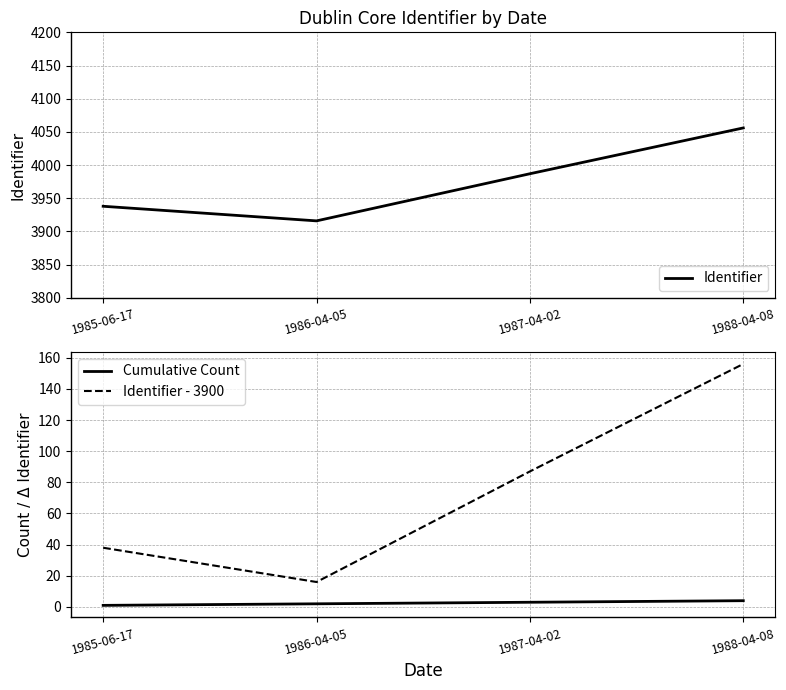

How many categories are shown in the chart?

4